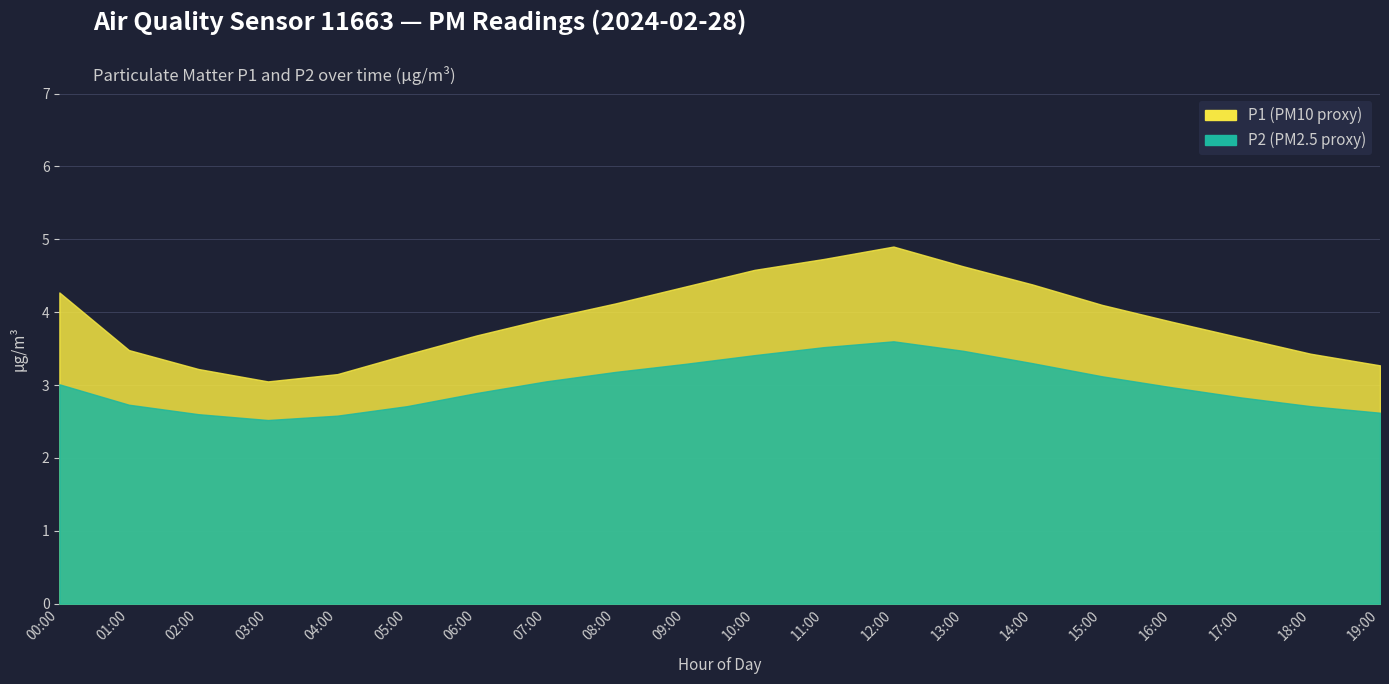

At which label does P2 reach its peak?

12:00